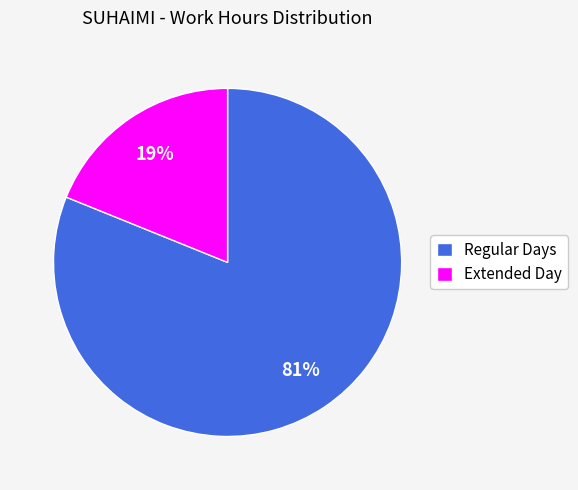

Count the number of slices in the pie.

2